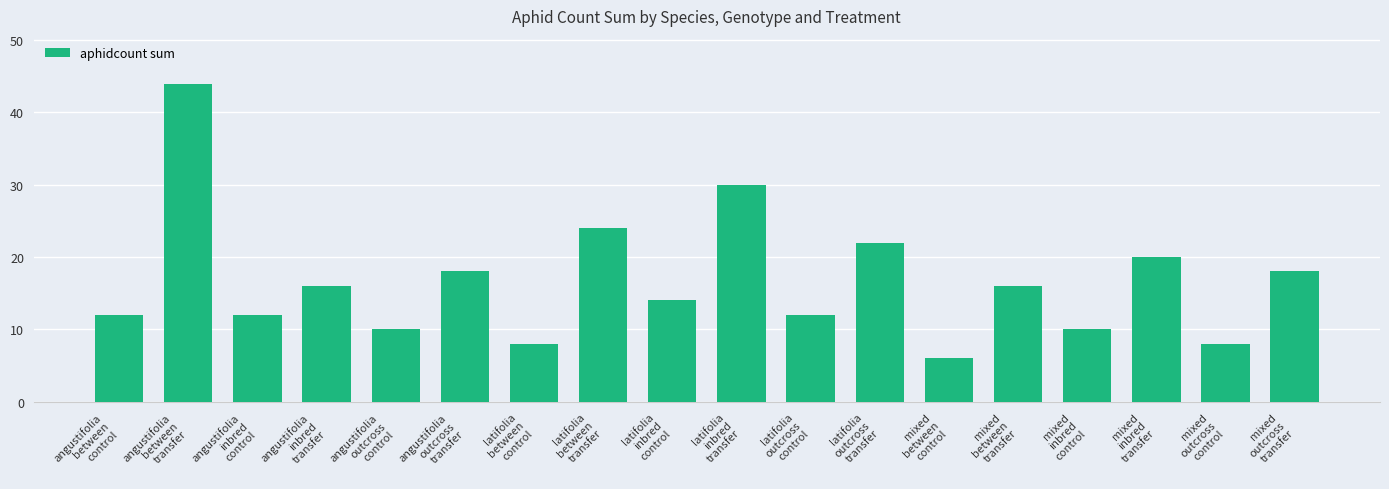

Does the chart contain any negative values?

No